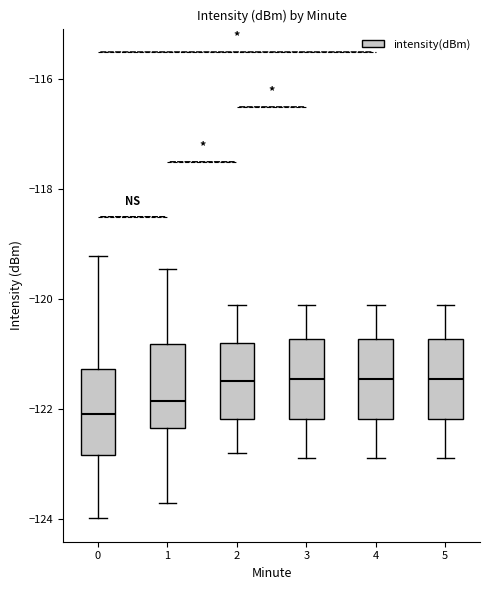

Reading left to right, read every box against the y-axis: the position of its median line, the range the box covers, and the ends of its whiskers. The values are not printed on the chart, so give them approximately, as read against the axis.

0: median -122.0, box -122.8 to -121.2, whiskers -124.0 to -119.2
1: median -121.8, box -122.4 to -120.8, whiskers -123.8 to -119.4
2: median -121.4, box -122.2 to -120.8, whiskers -122.8 to -120.0
3: median -121.4, box -122.2 to -120.8, whiskers -122.8 to -120.0
4: median -121.4, box -122.2 to -120.8, whiskers -122.8 to -120.0
5: median -121.4, box -122.2 to -120.8, whiskers -122.8 to -120.0